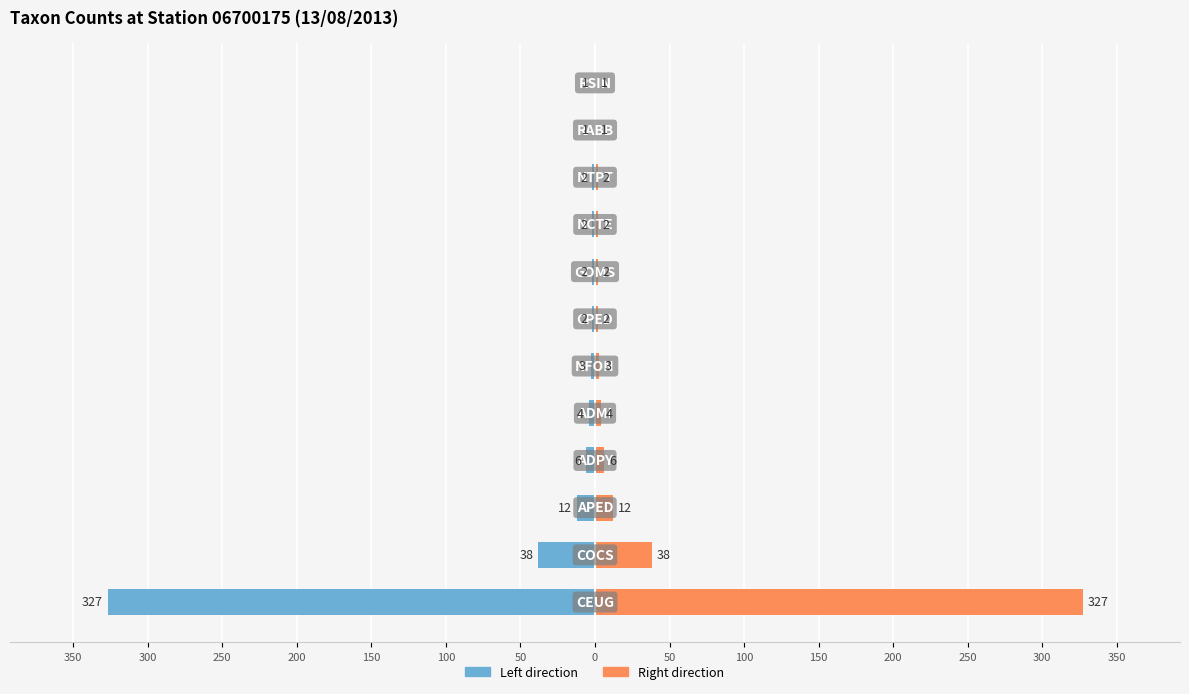

Reading left to right, what are all the values shown in this chart?

RESULTAT (left): 350=-327	300=-38	250=-12	200=-6	150=-4	100=-3	50=-2	0=-2	50=-2	100=-2	150=-1	200=-1
RESULTAT (right): 350=327	300=38	250=12	200=6	150=4	100=3	50=2	0=2	50=2	100=2	150=1	200=1